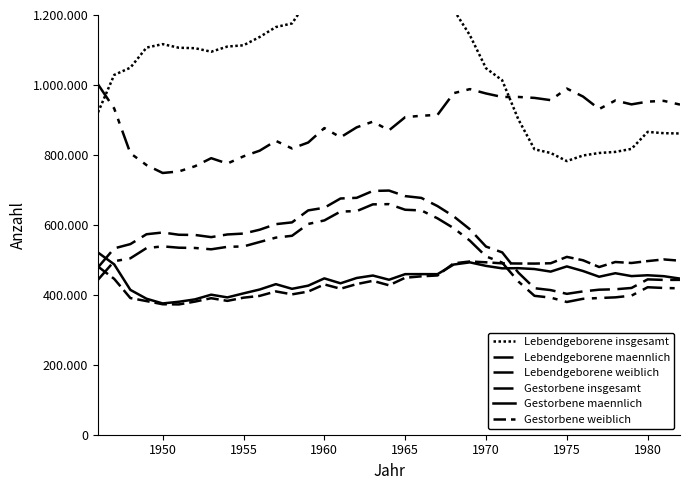

True or false: Lebendgeborene insgesamt and Gestorbene weiblich intersect in this chart.

False